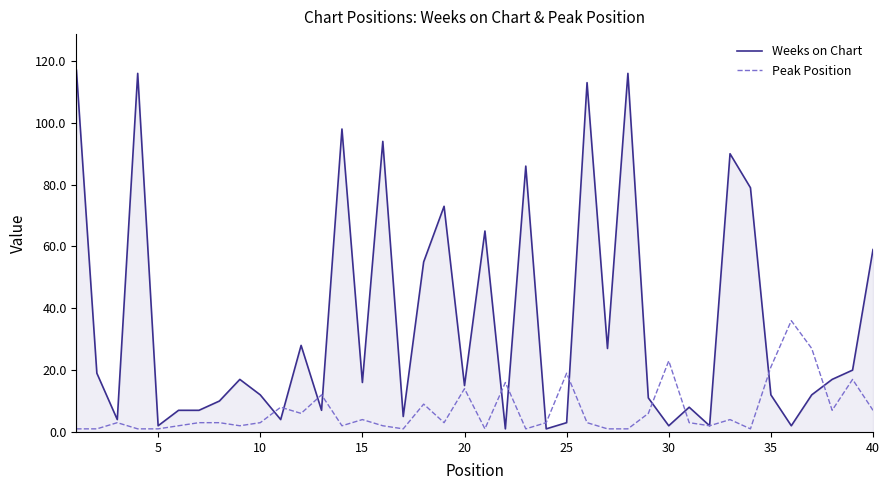

What is the difference between the maximum and minimum values in the Weeks on Chart series?

116